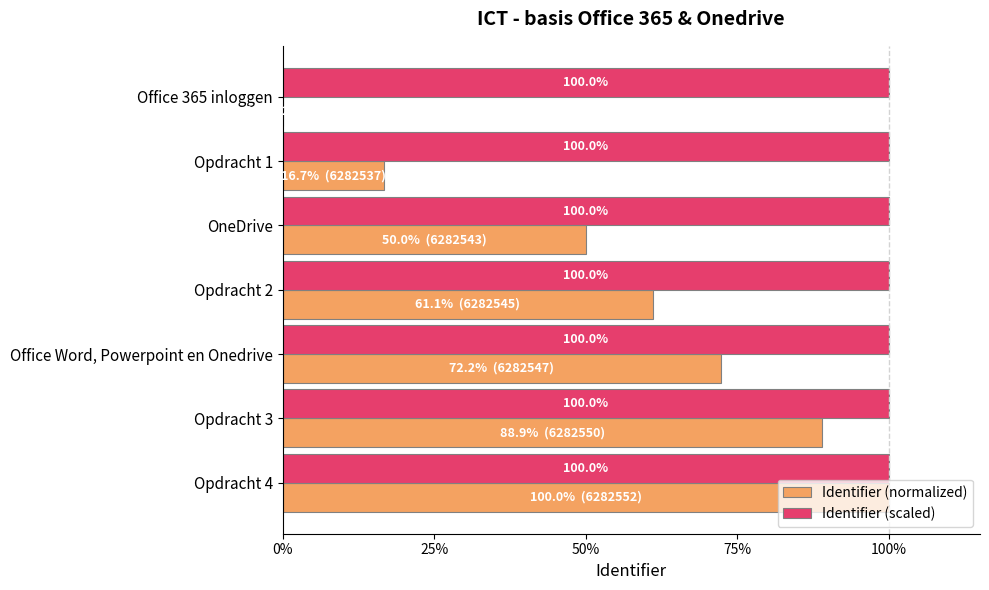

What is the maximum value for Identifier (scaled)?

100.0